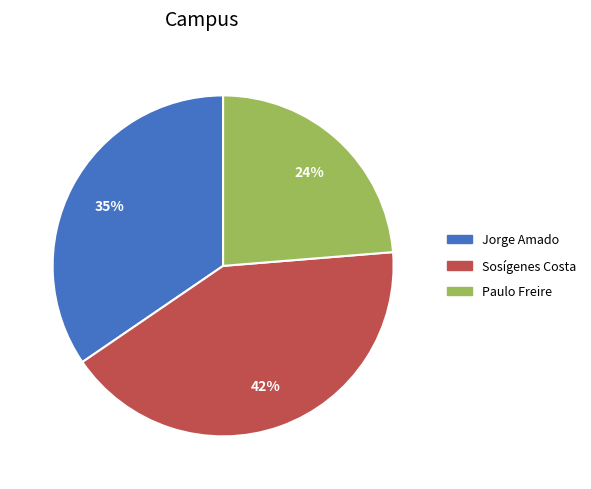

Approximately how many times larger is the value at Sosígenes Costa compared to Paulo Freire?

1.8